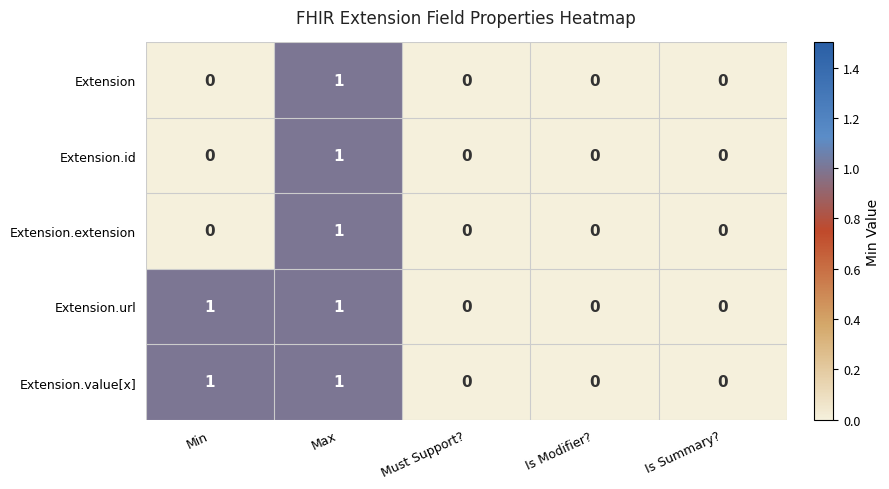

How many Extension.extension values are between 0 and 1?

5